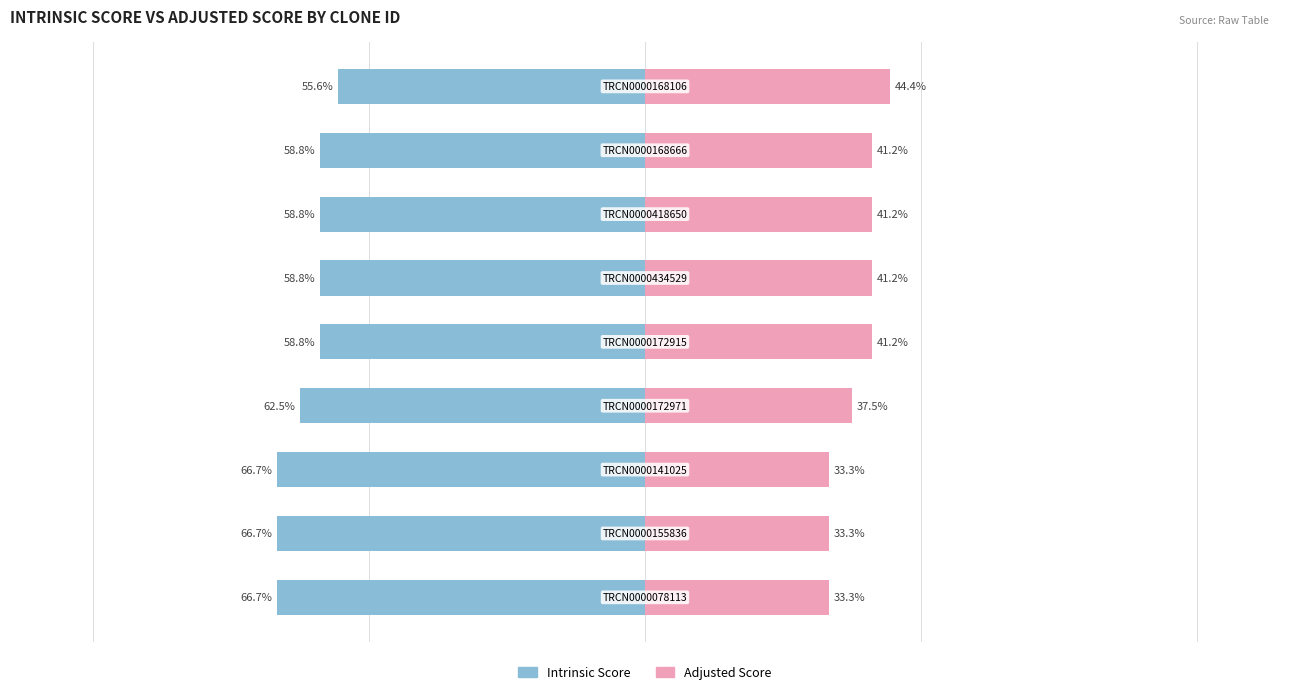

What is the sum of all Intrinsic Score values?

-553.3